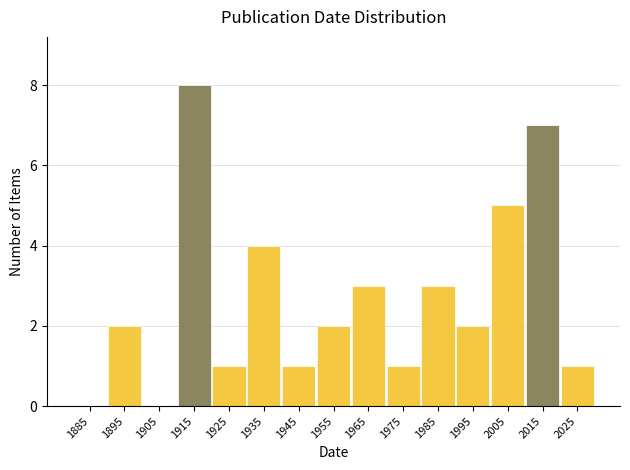

What is the height of the bar covering 1930 to 1940 on the x-axis? The values are not printed on the chart, so give them approximately, as read against the axis.

4